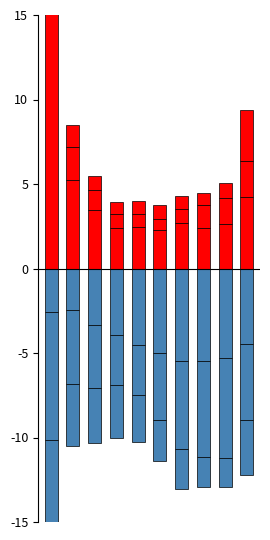

At which category is the sum across all series the highest?

1